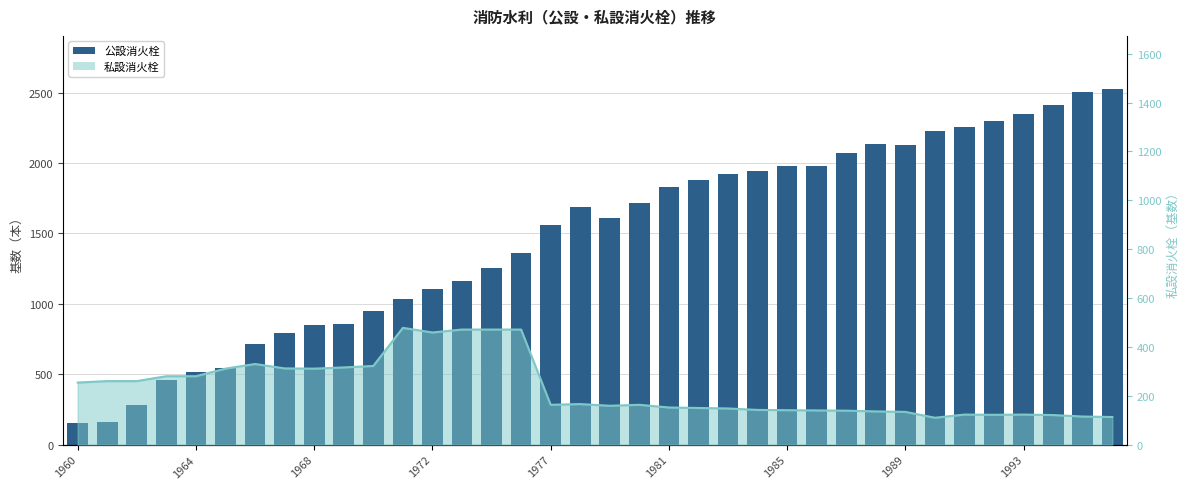

At which category does the chart reach its minimum across all series?

1960